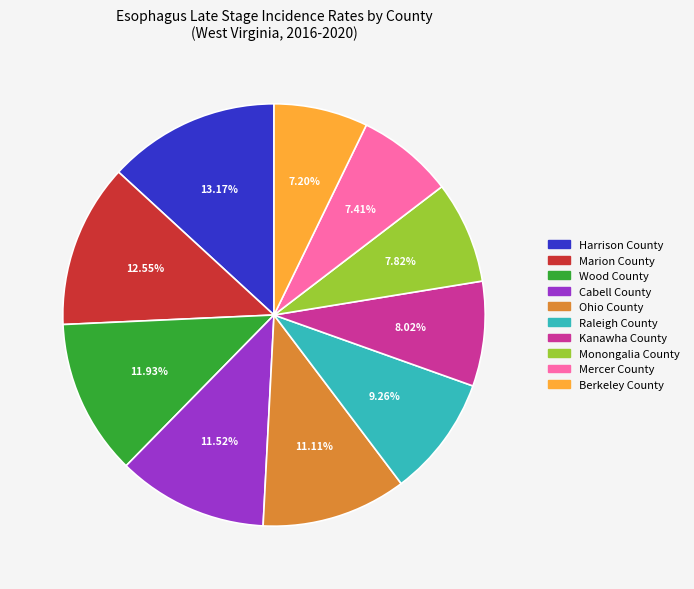

To the nearest percent, what percentage of the pie is Raleigh County?

9%